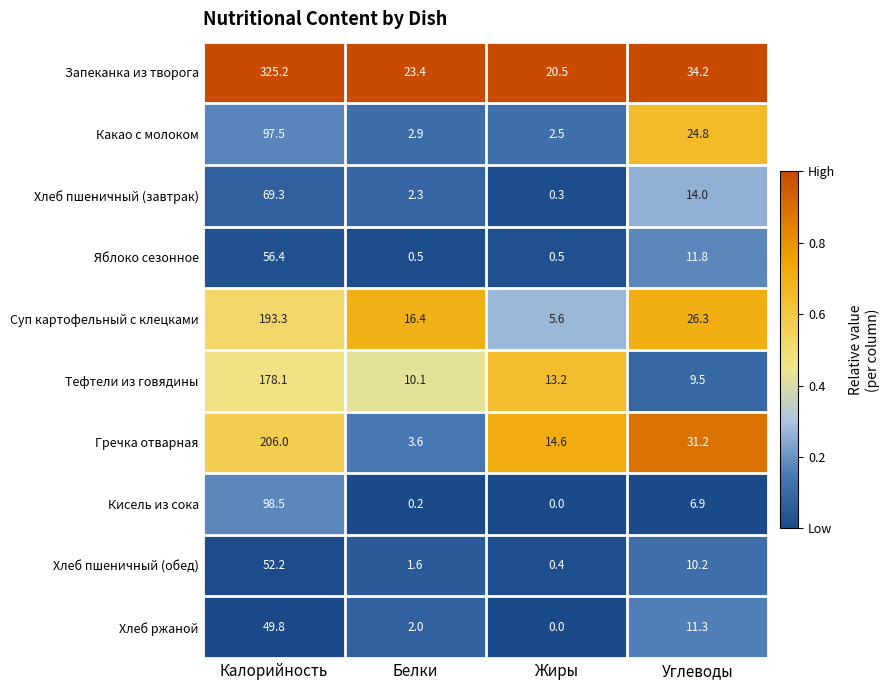

What is the spread (max minus min) of values at Калорийность?

275.4